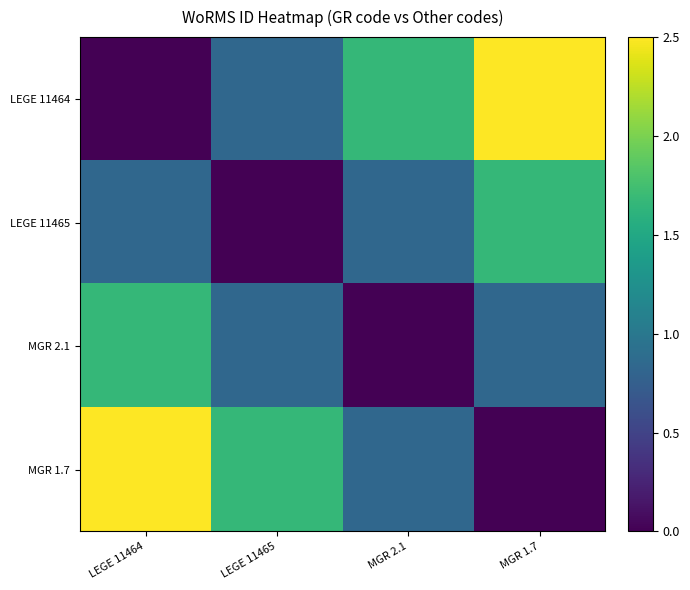

Which series changed the most between LEGE 11464 and MGR 1.7?

LEGE 11464